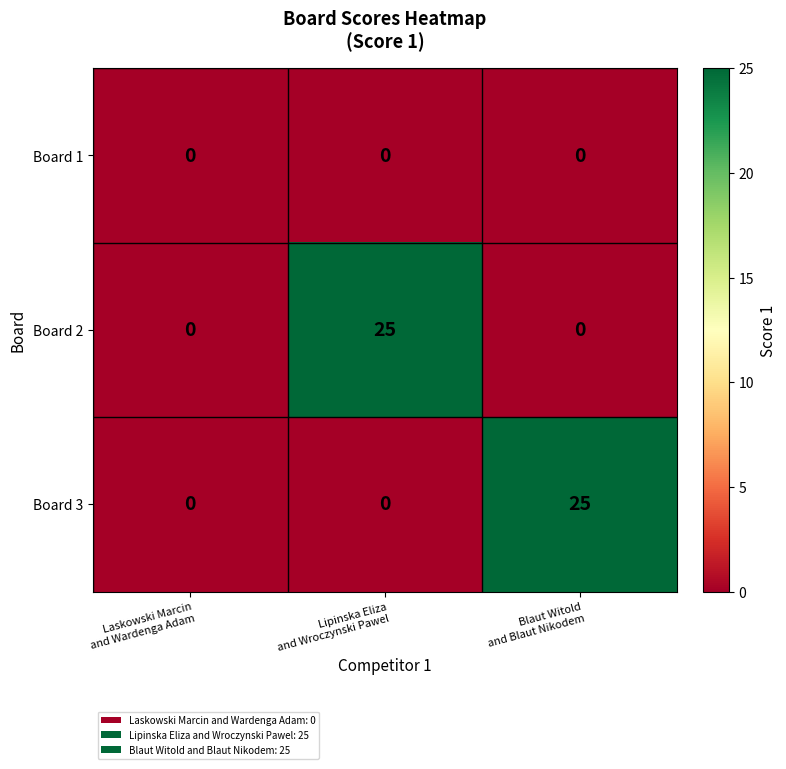

What is the maximum value shown in the chart?

25